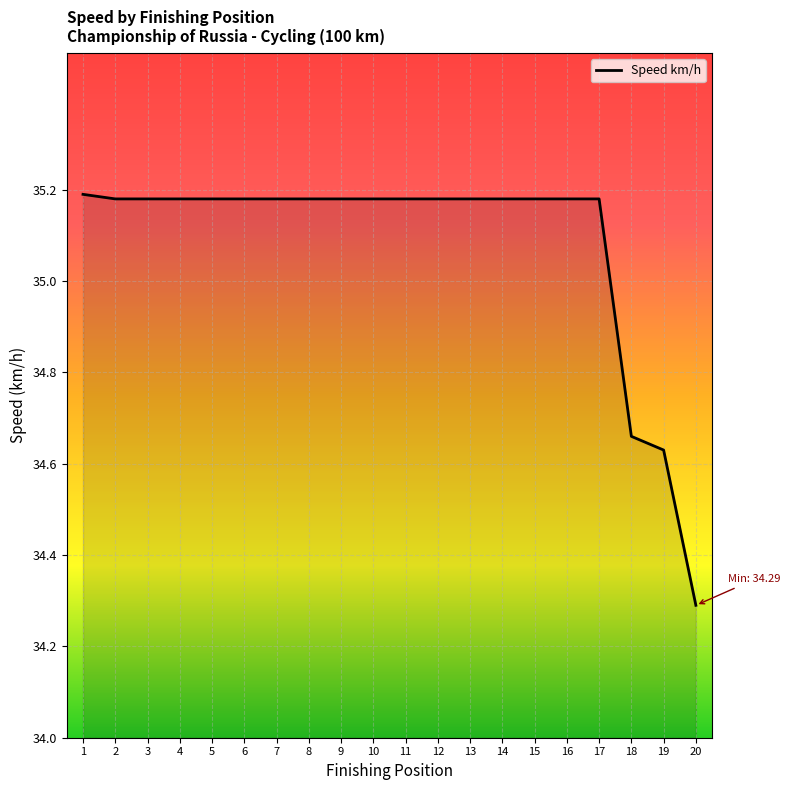

Which category has the lowest value across all series?

20